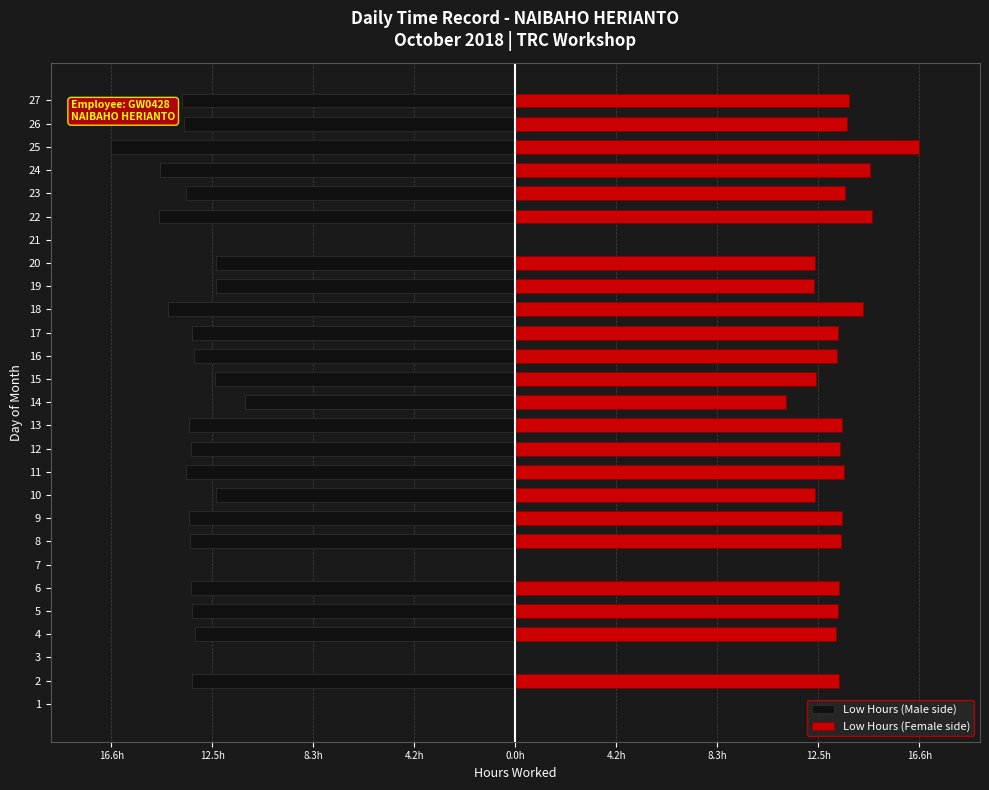

How many distinct data groups are displayed?

2